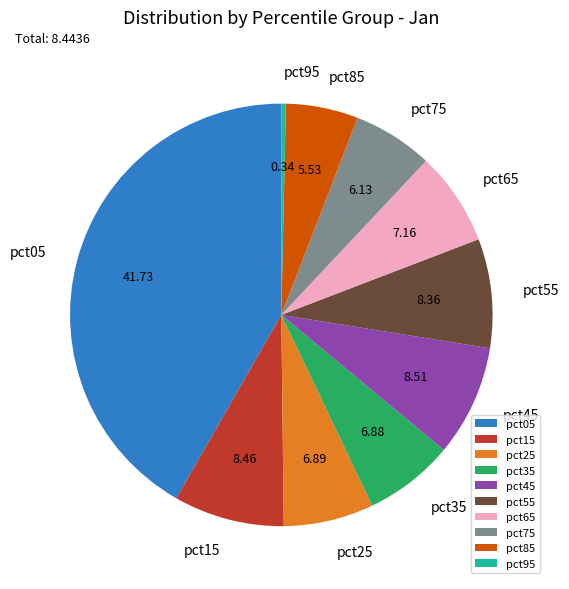

Which has a higher value, pct45 or pct85?

pct45